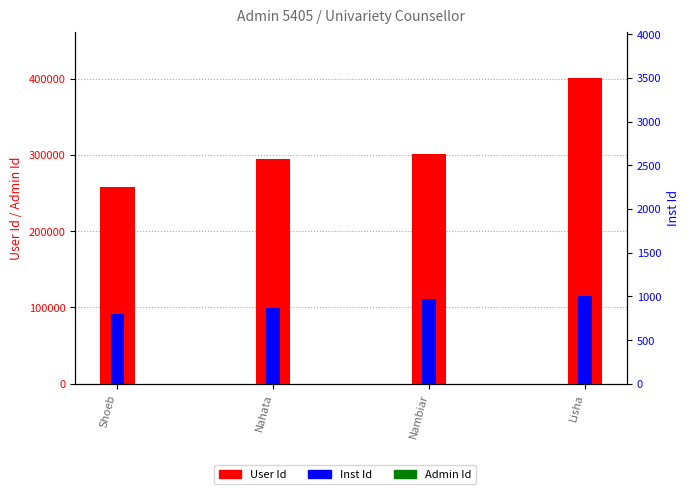

Reading left to right, what are all the values shown in this chart?

User Id: 257385	294649	301566	401277
Admin Id: 5405	5405	5405	5405
Inst Id: 795	872	967	1007